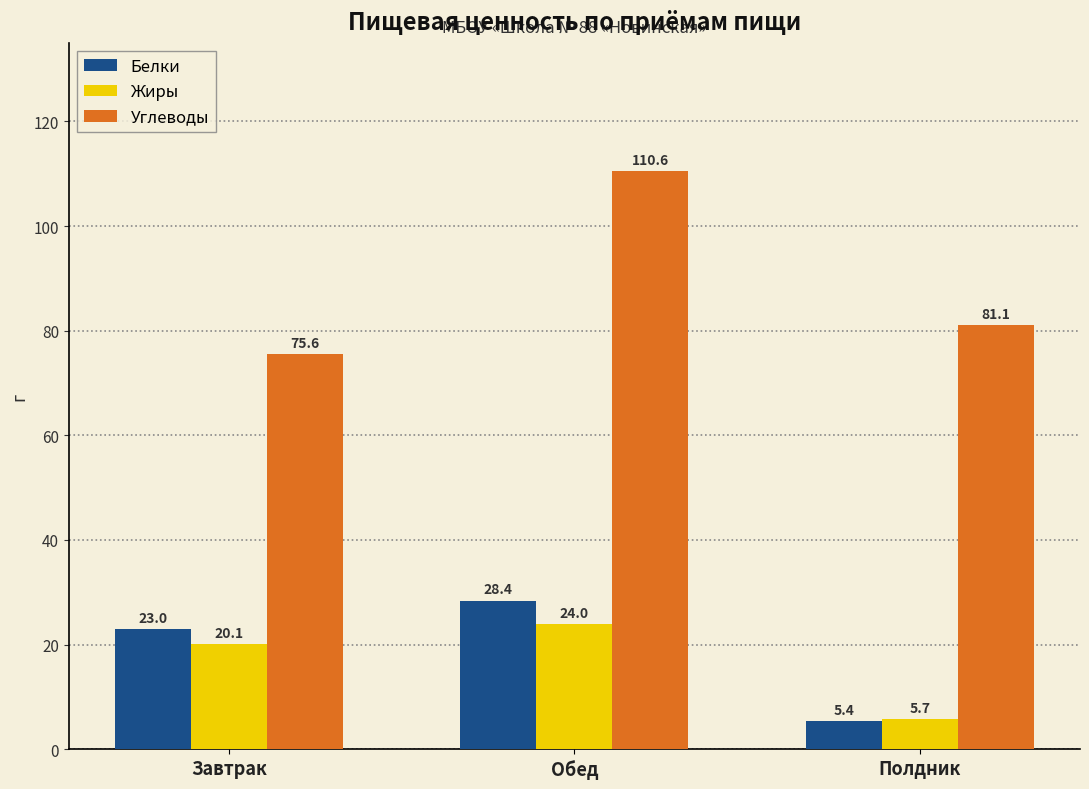

What is the difference between the maximum and second lowest values in the Углеводы series?

29.5